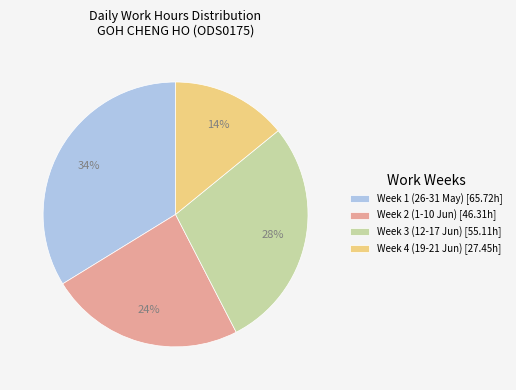

Combined, do Week 4 (19-21 Jun) [27.45h] and Week 1 (26-31 May) [65.72h] account for over 50%?

No